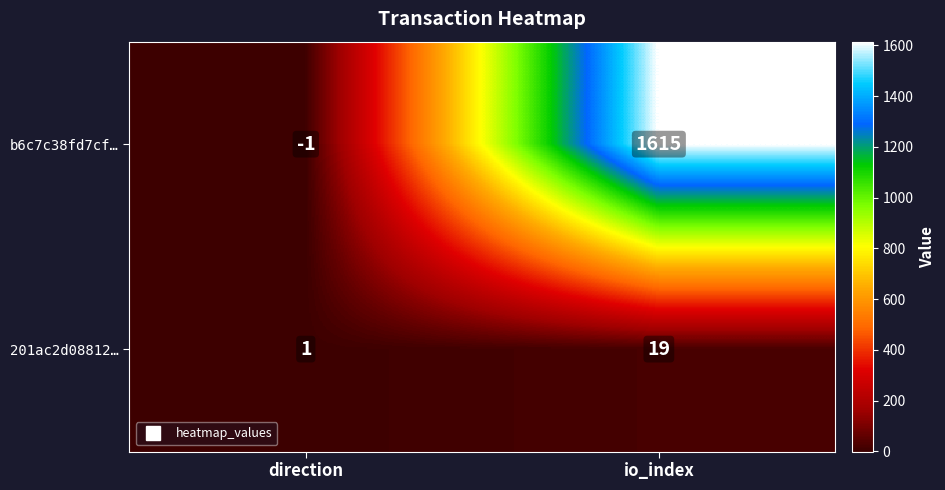

At which category is the sum across all series the highest?

io_index